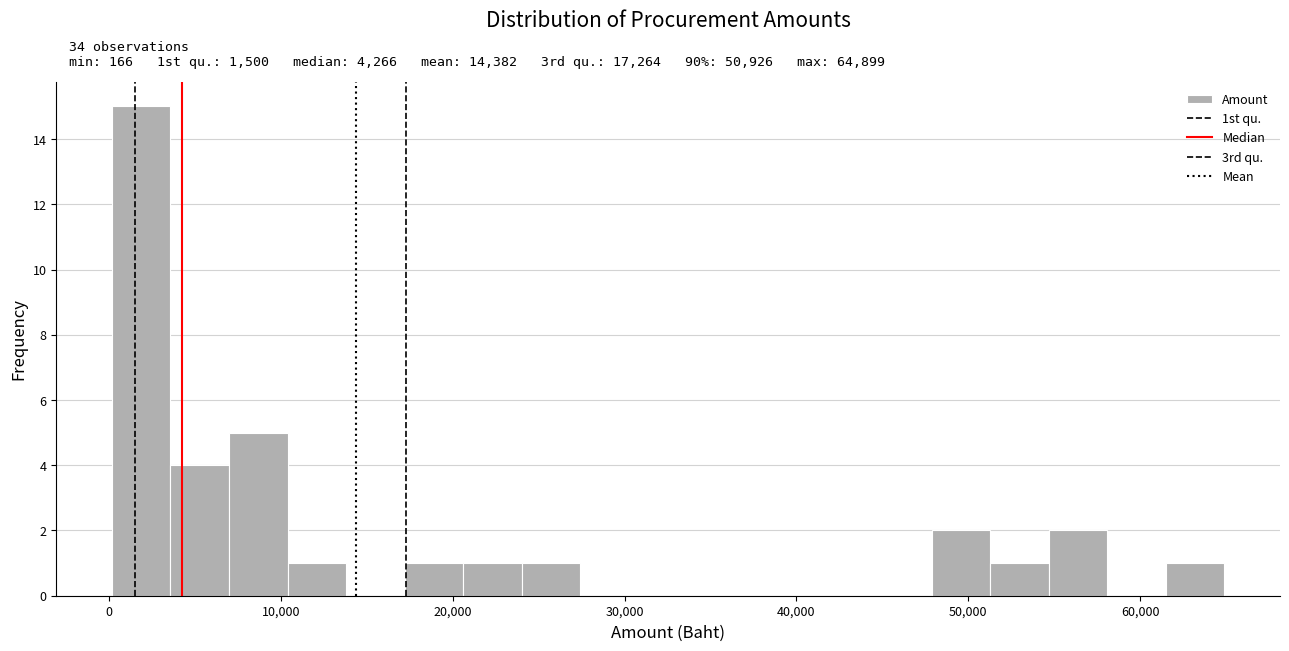

Around what value on the x-axis is the tallest bar? Give the approximate position of its centre, as read against the axis.

2000